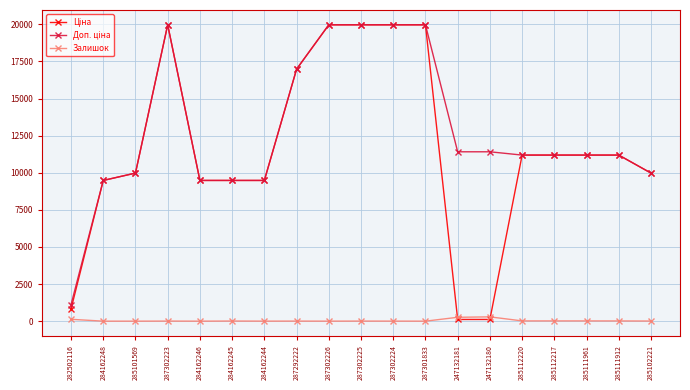

At how many categories does at least one series exceed 3742?

18